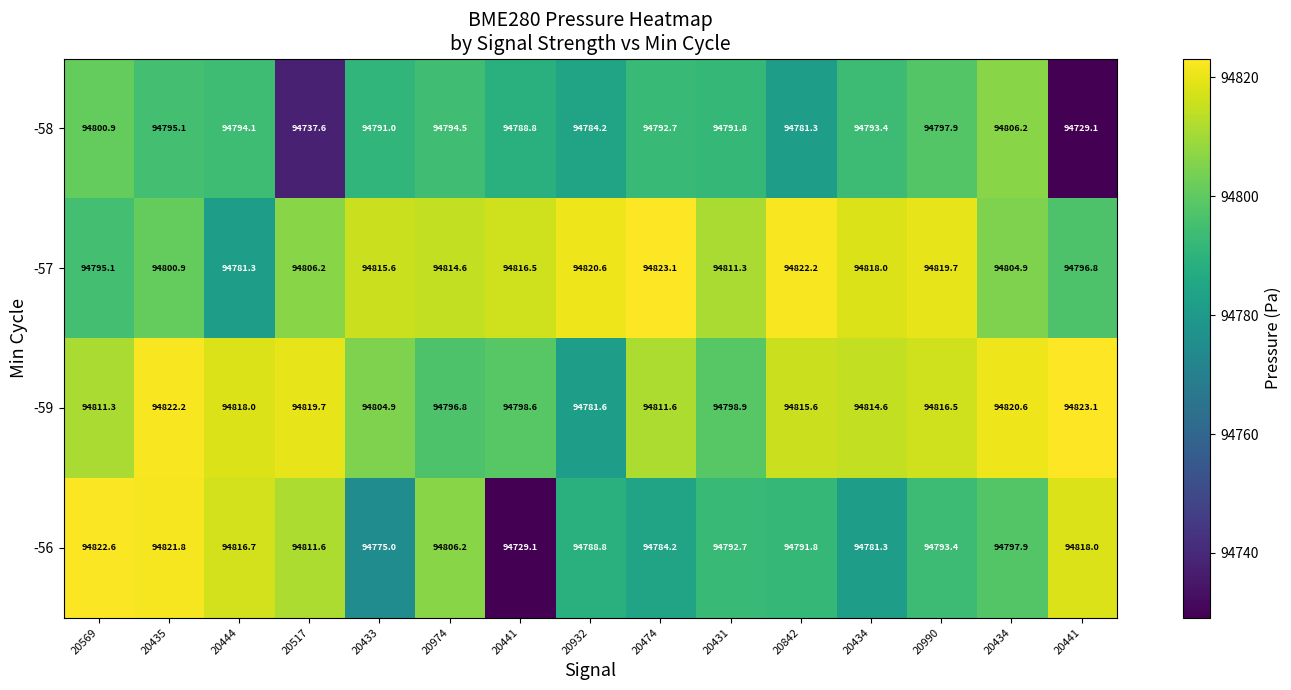

How many data points does each series have?

15